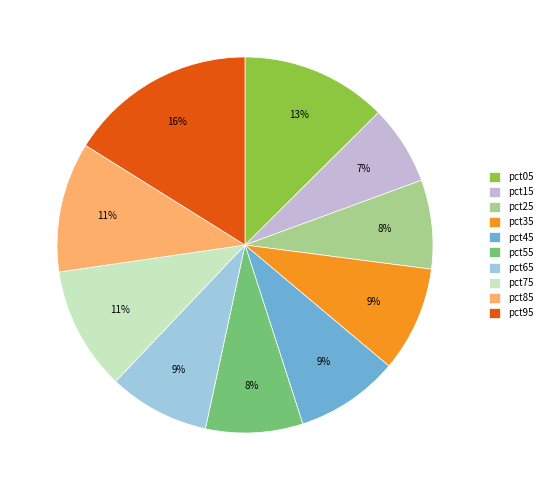

Do pct95 and pct35 together represent more than half of the pie?

No